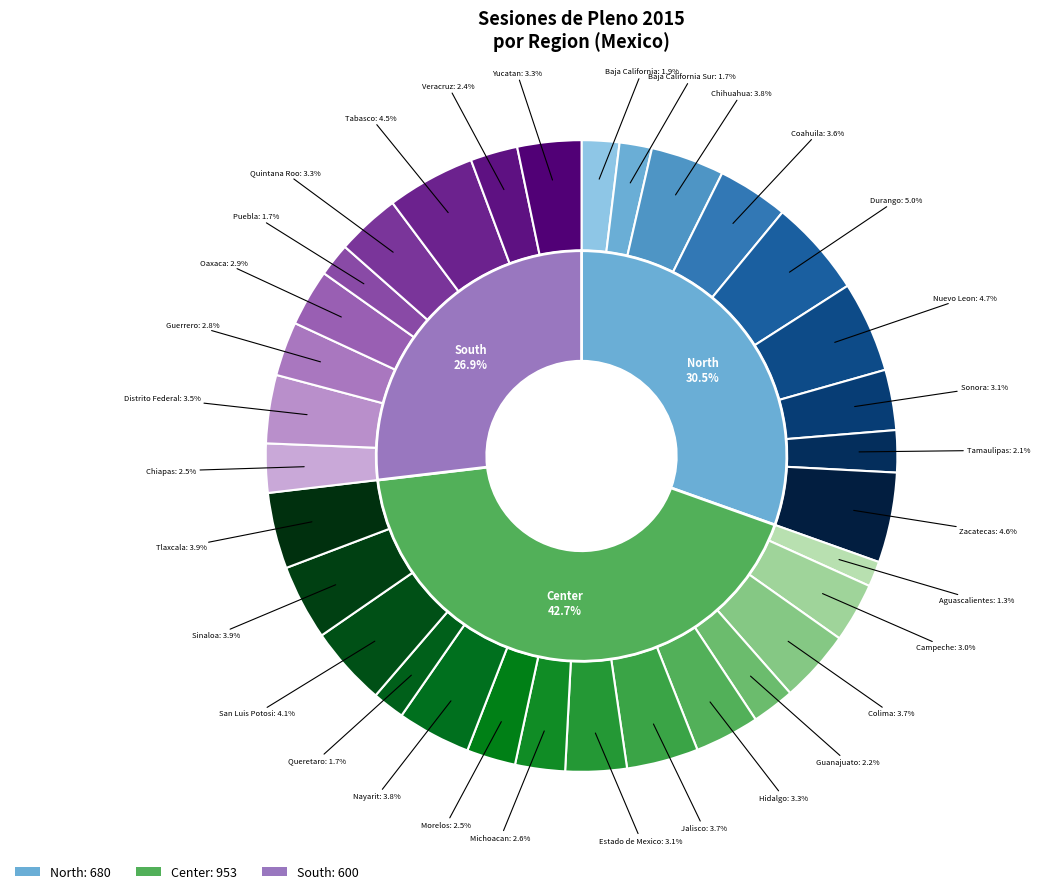

To the nearest percent, what is the average slice percentage?

3%